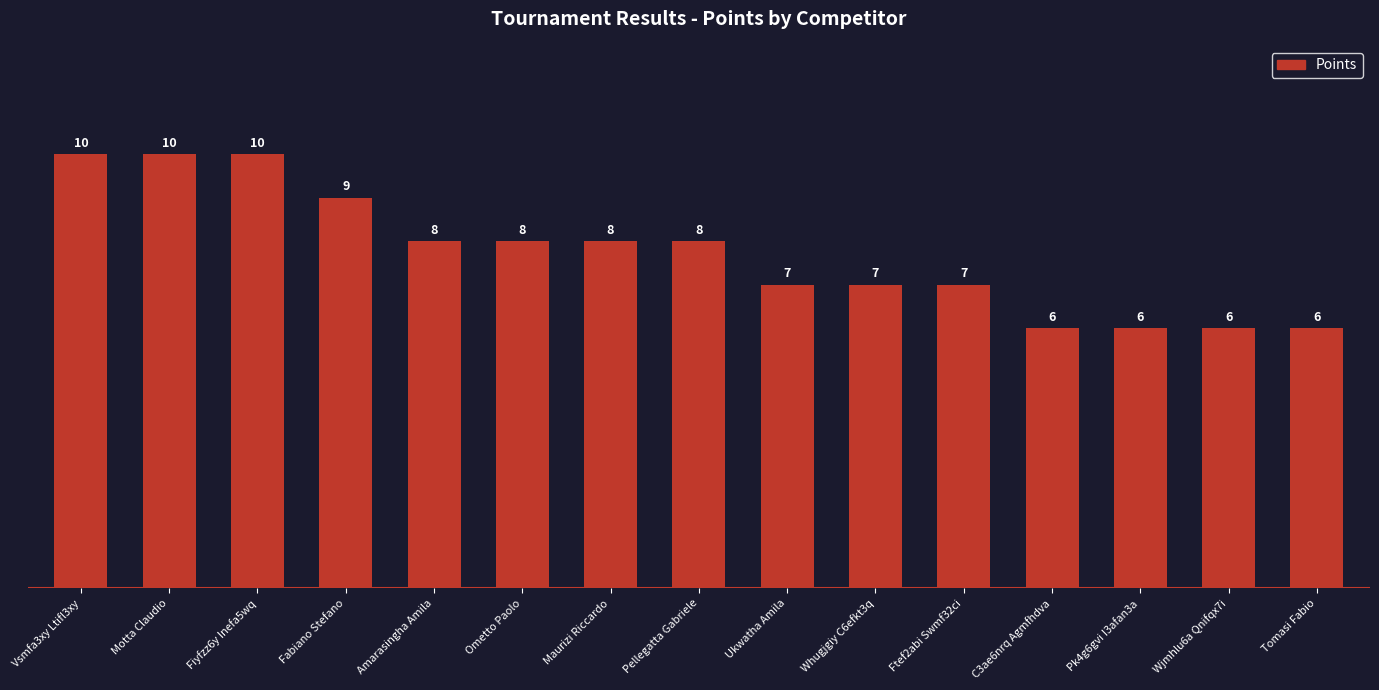

What is the sum of all values?

116